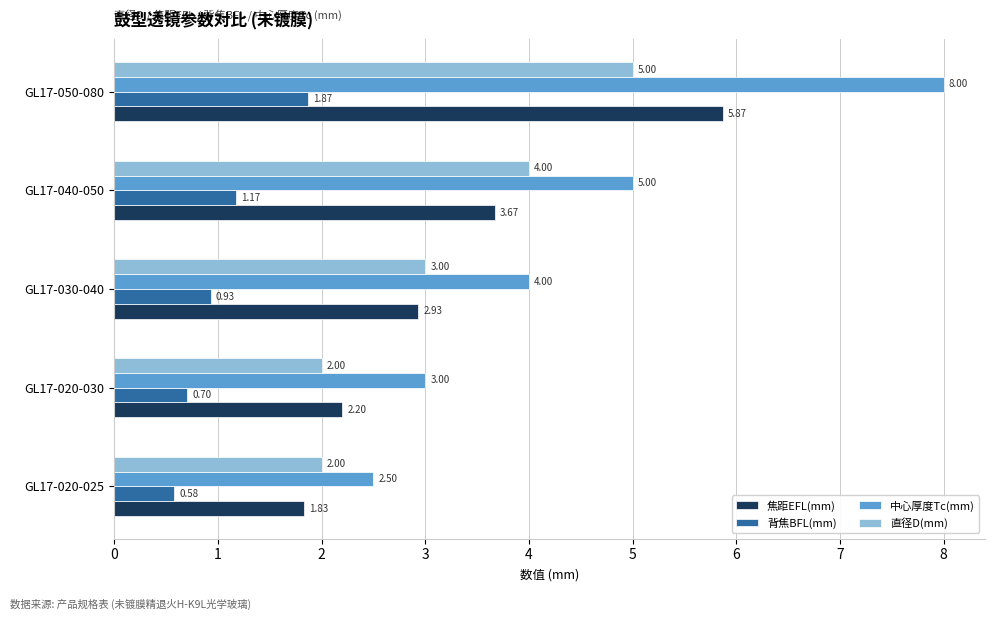

Which series has the widest spread of values?

中心厚度Tc(mm)